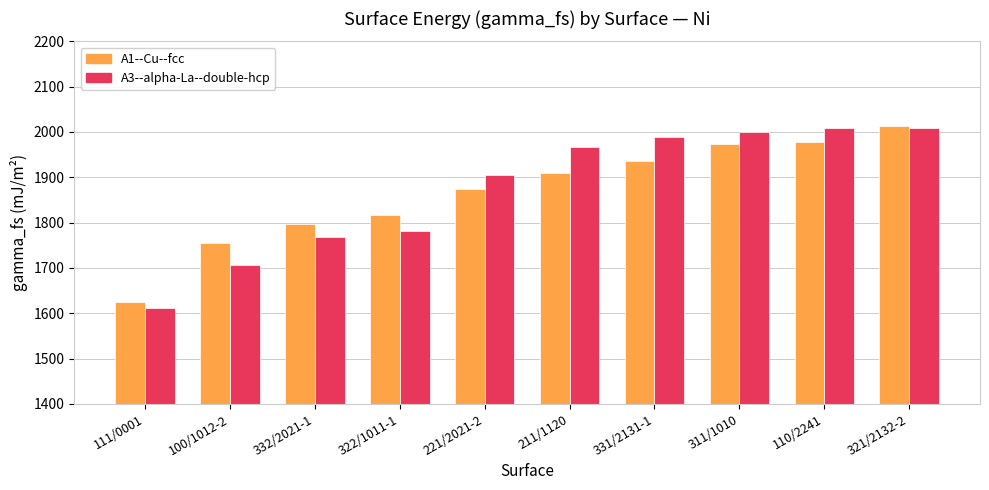

Is it true that A3--alpha-La--double-hcp equals 3083.1 at 211/1120?

False